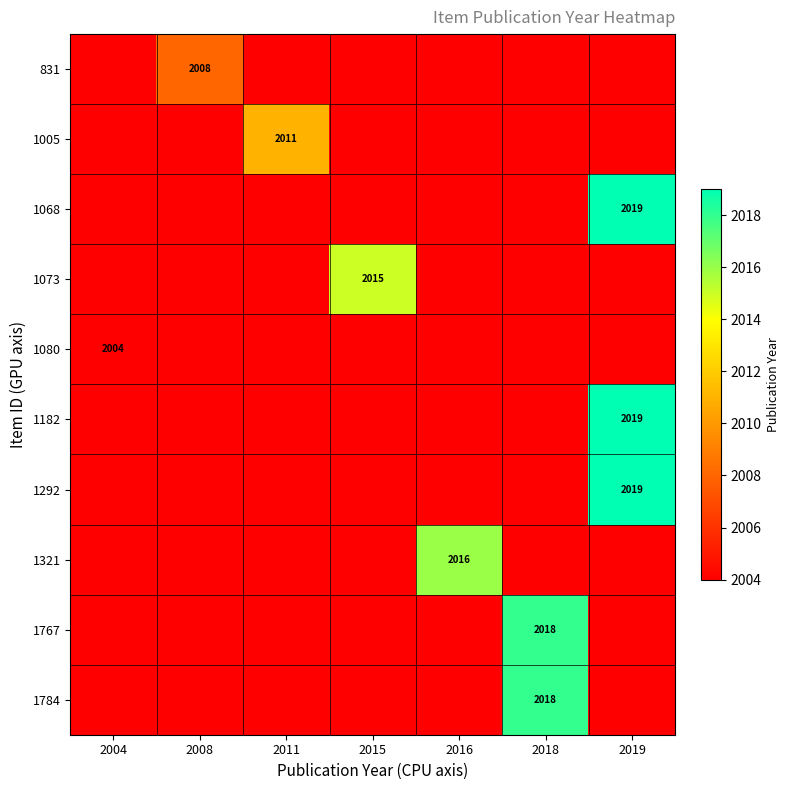

The value of 1321 at 2019 is -922. True or false?

False